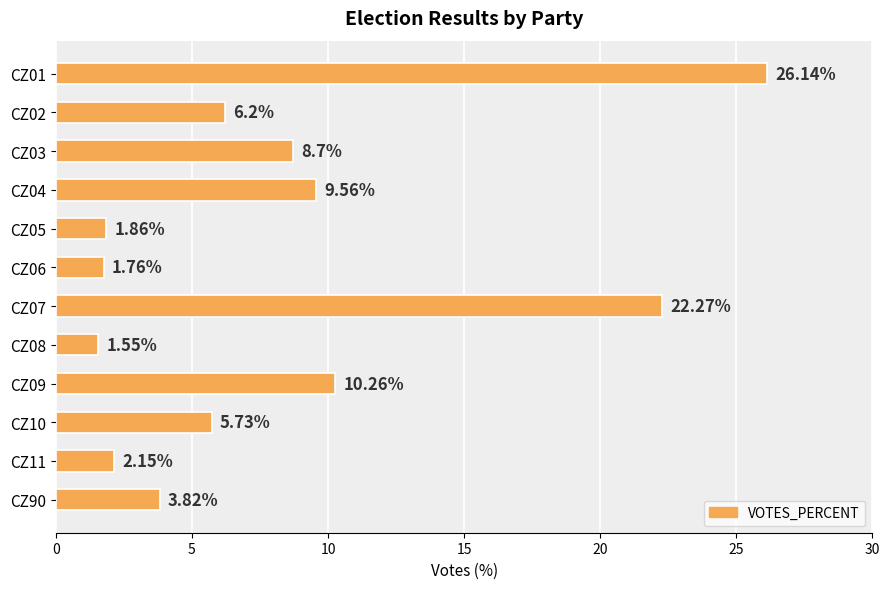

What is the average value?

8.3